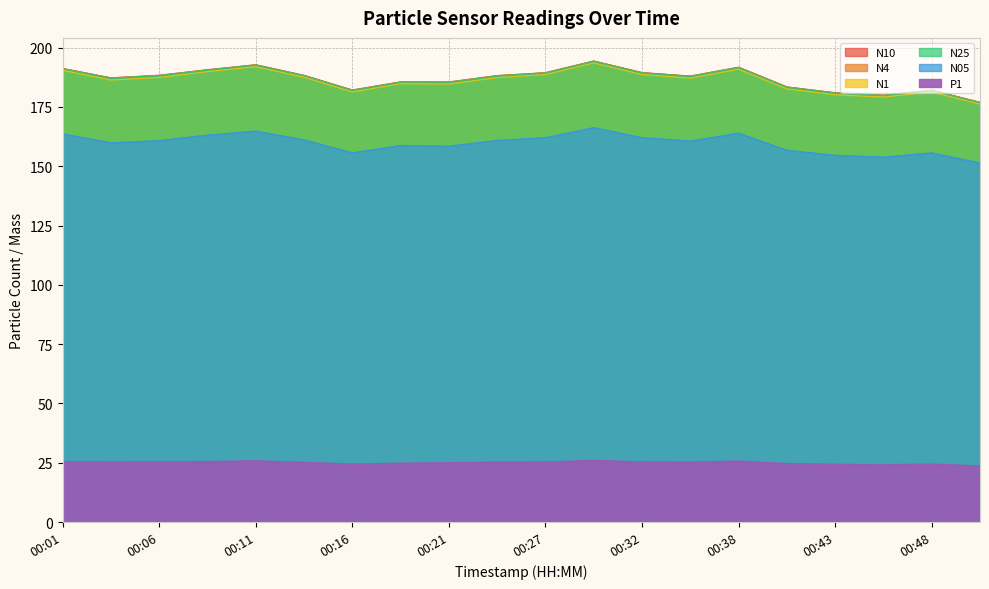

The value of P1 at 00:32 is 25.4. True or false?

True